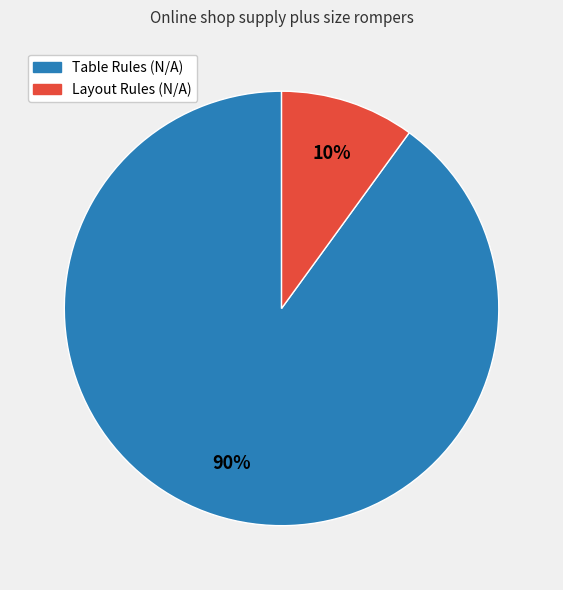

What is the ratio of the value at Table Rules (N/A) to the value at Layout Rules (N/A)?

9.0